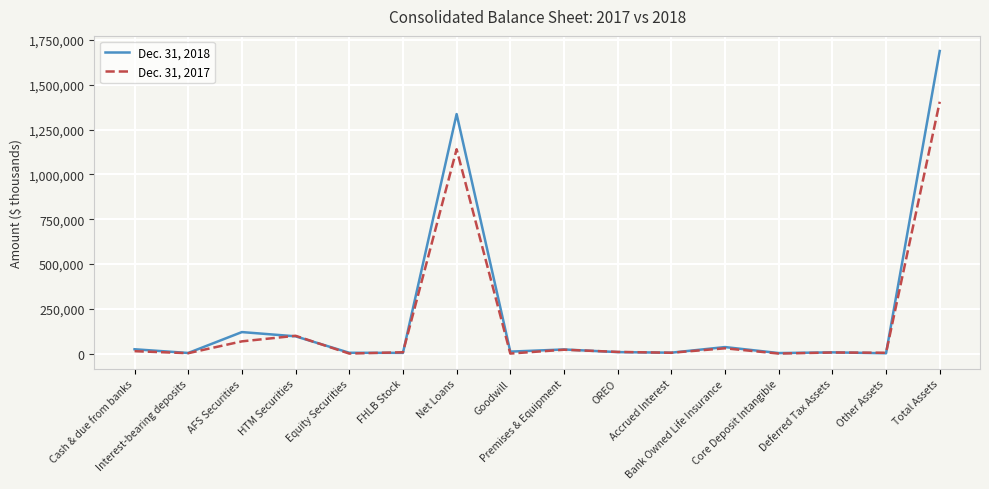

What is the difference between the highest and lowest values at Accrued Interest?

446